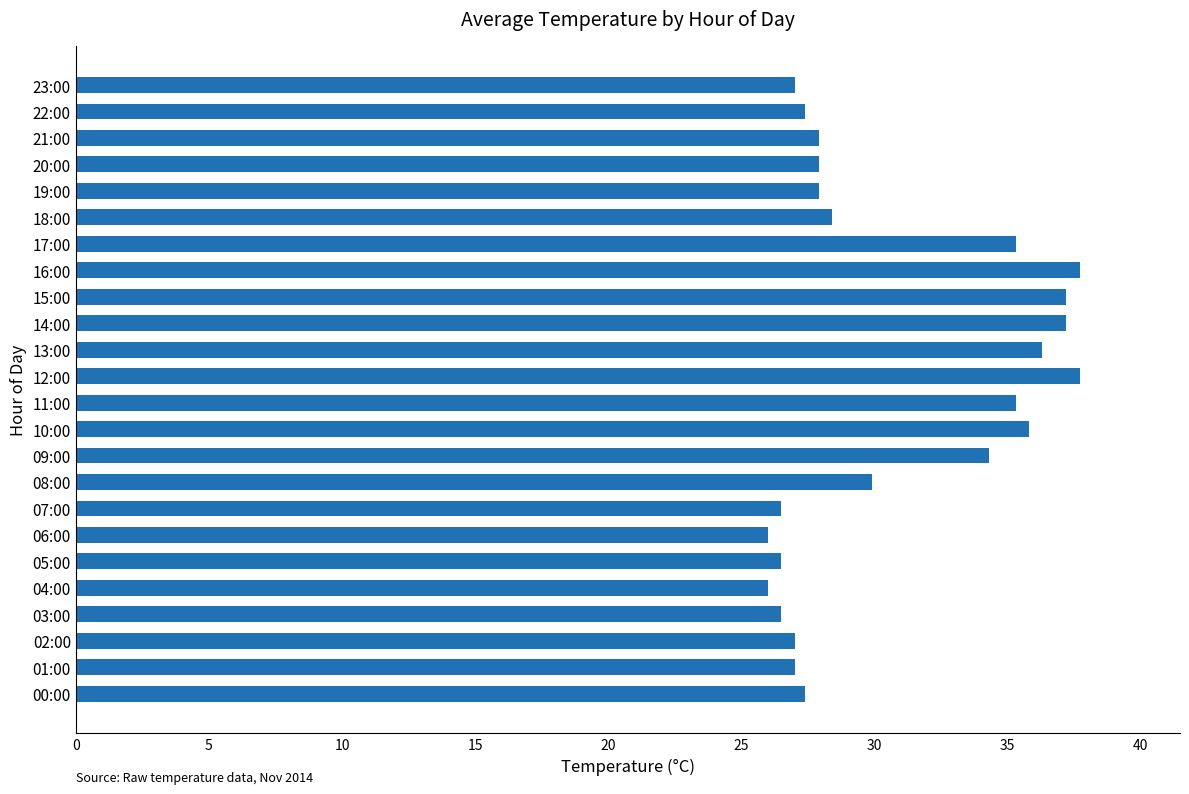

What is the ratio of the value at 19:00 to the value at 02:00?

1.0